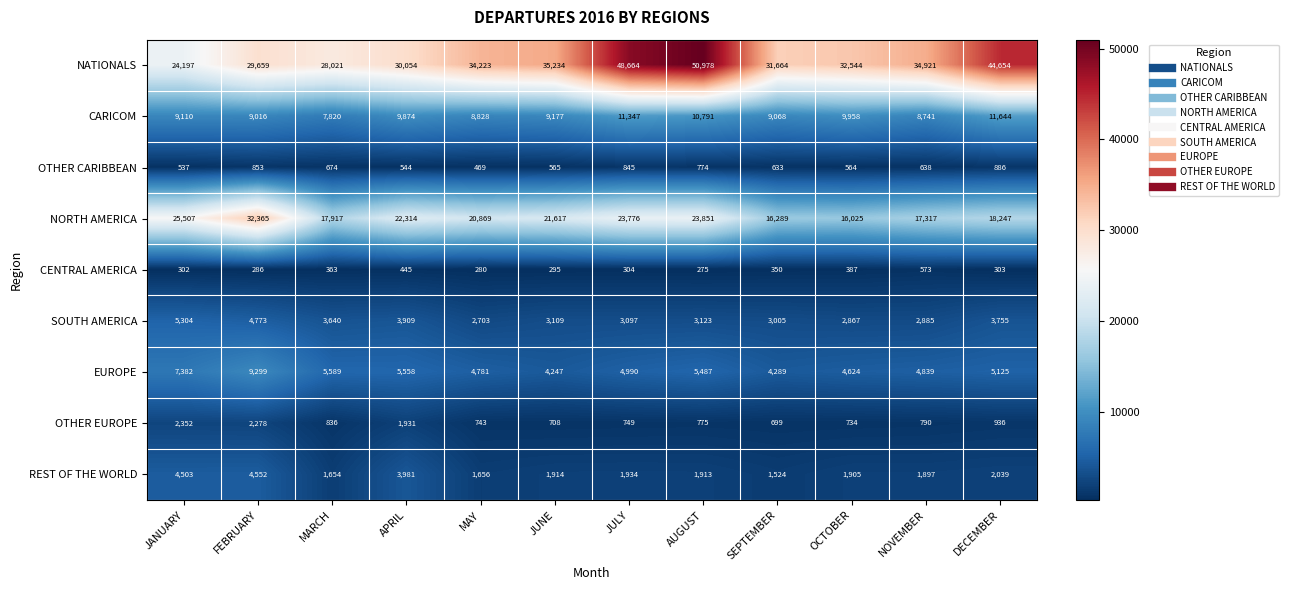

What is the smallest value displayed?

275